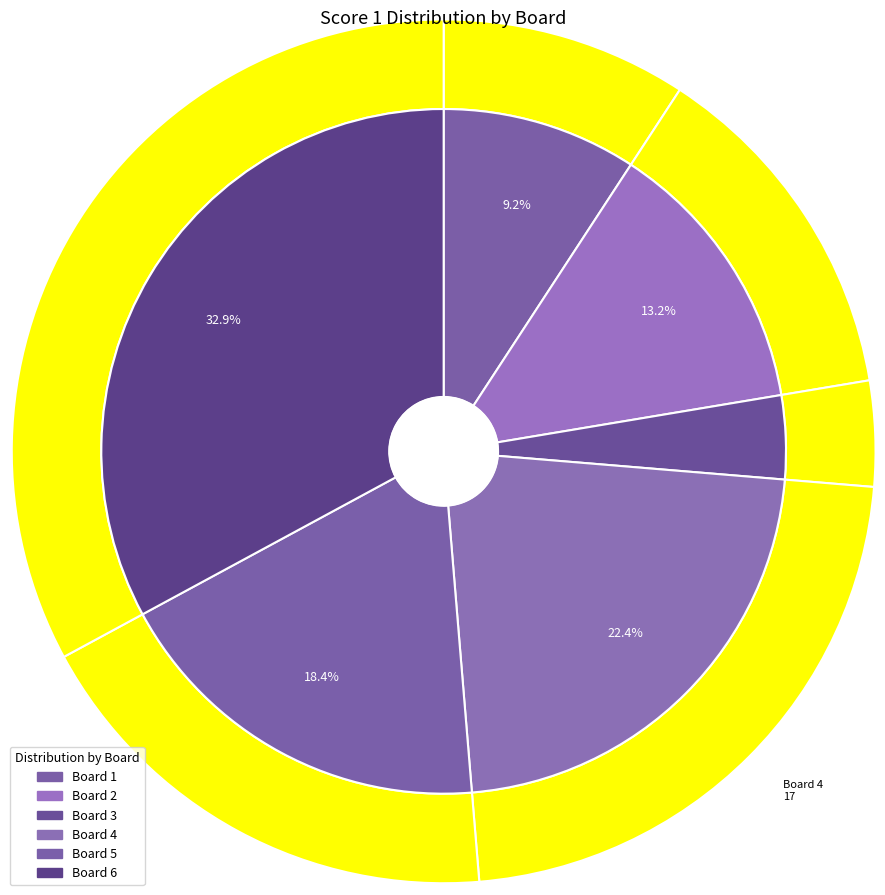

What portion of the pie excludes 6?

67.1%